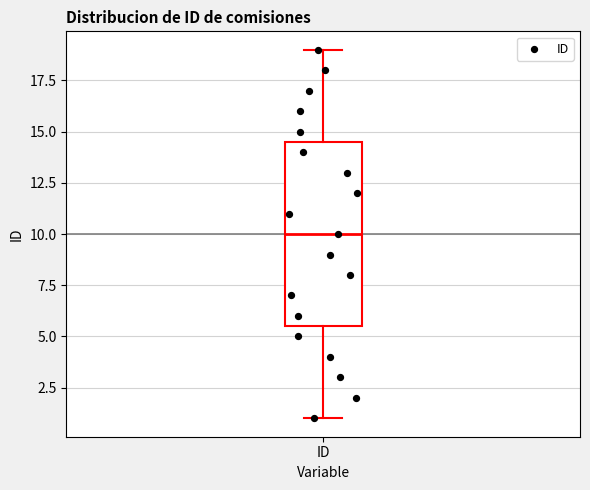

Transcribe this box plot: give where the median line is, the range the box spans, and where the two whiskers end, as read against the y-axis. The values are not printed on the chart, so give them approximately, as read against the axis.

median 10.0, box 5.5 to 14.5, whiskers 1.0 to 19.0